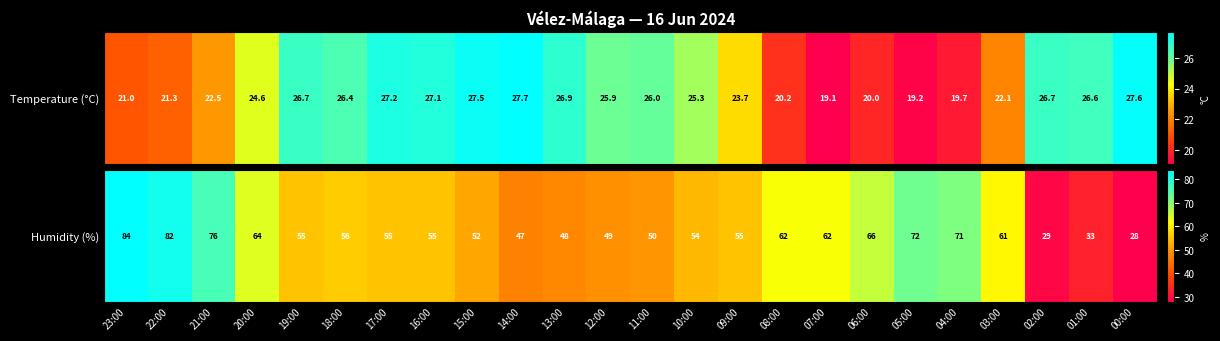

Which has a higher value, 15:00 or 01:00?

15:00